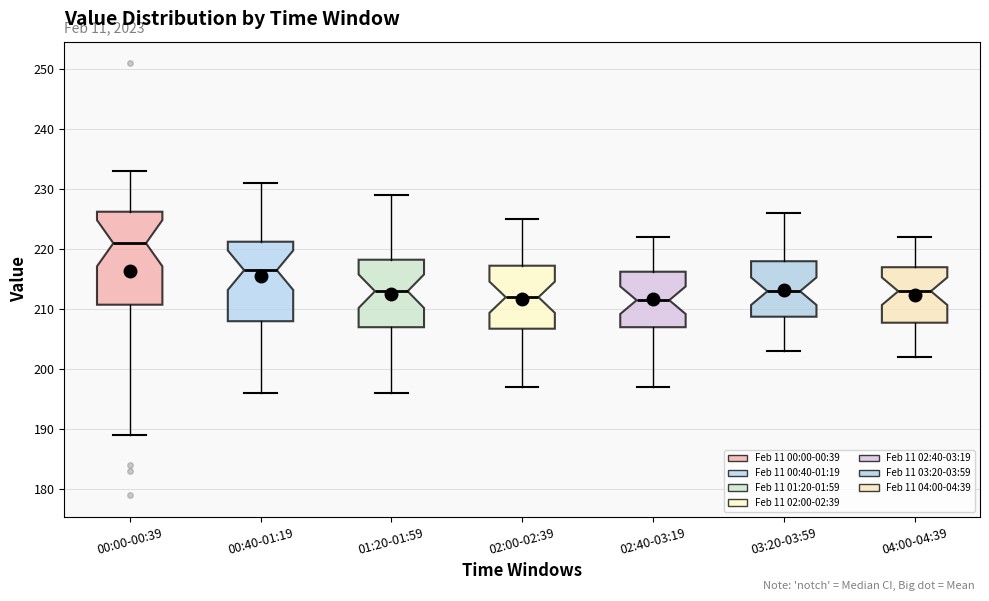

Where does the lower whisker of the box for 01:20-01:59 end on the y-axis? The values are not printed on the chart, so give them approximately, as read against the axis.

196